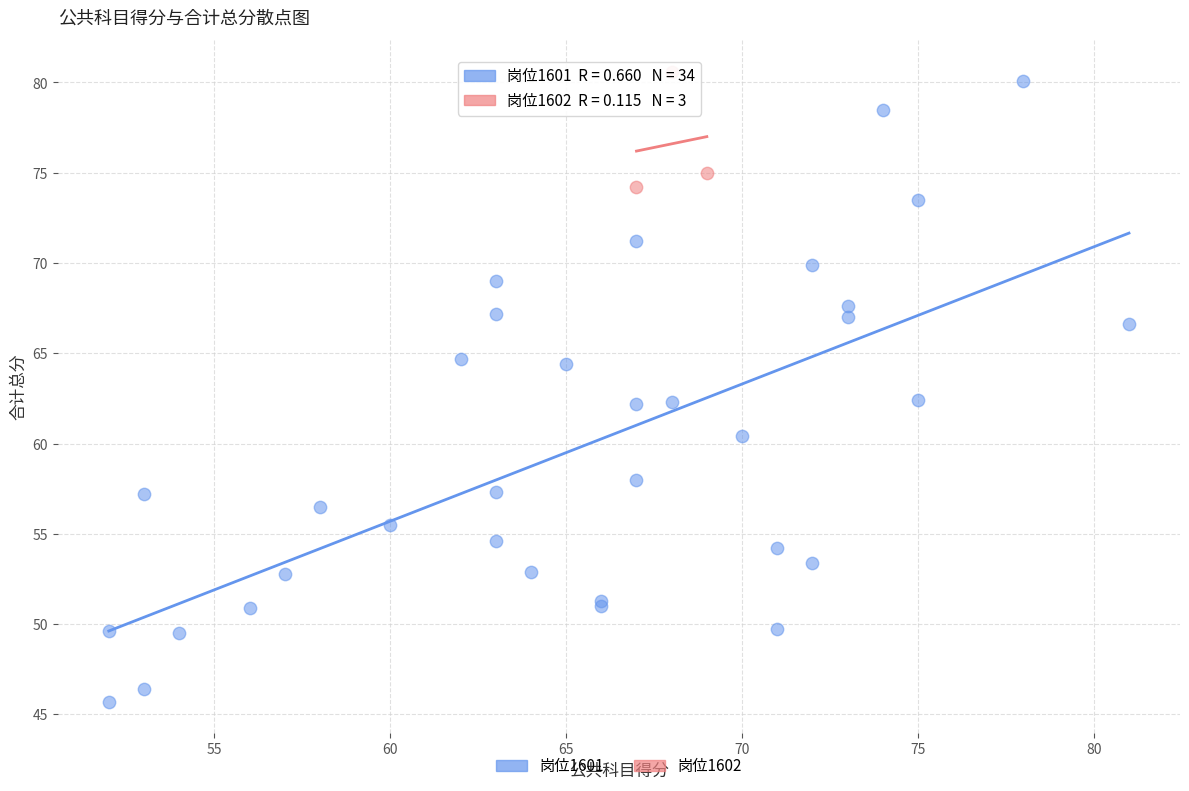

Which series has the largest Y range (max minus min)?

岗位1601